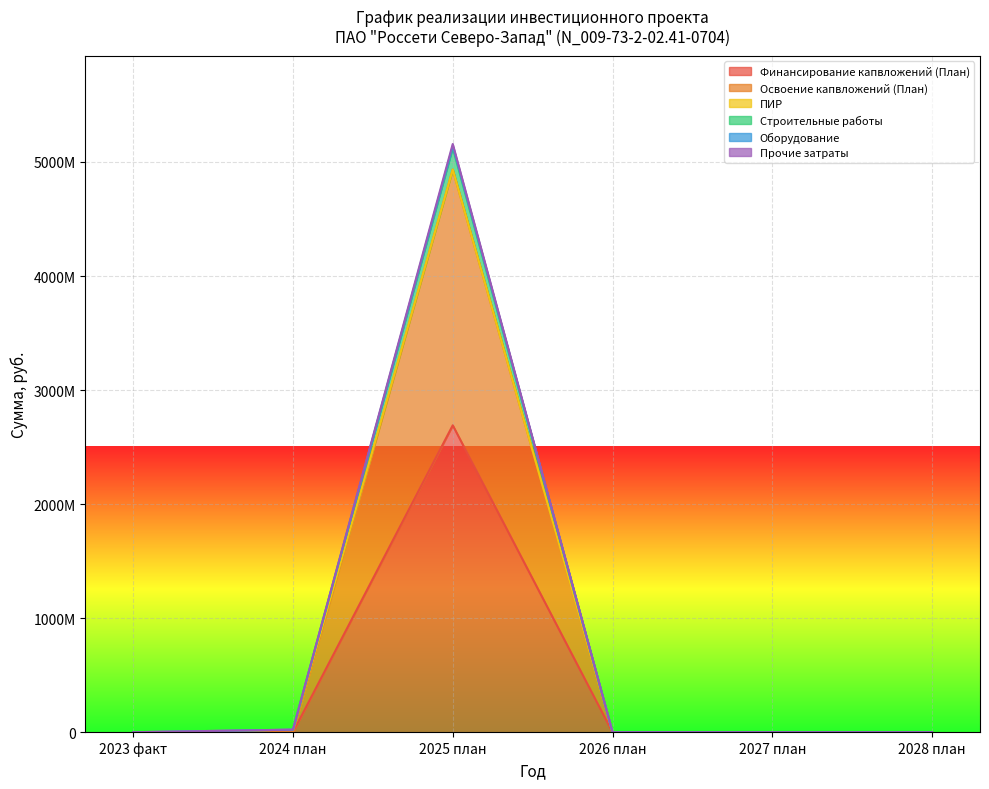

Does the chart display data point markers on the line(s)?

No